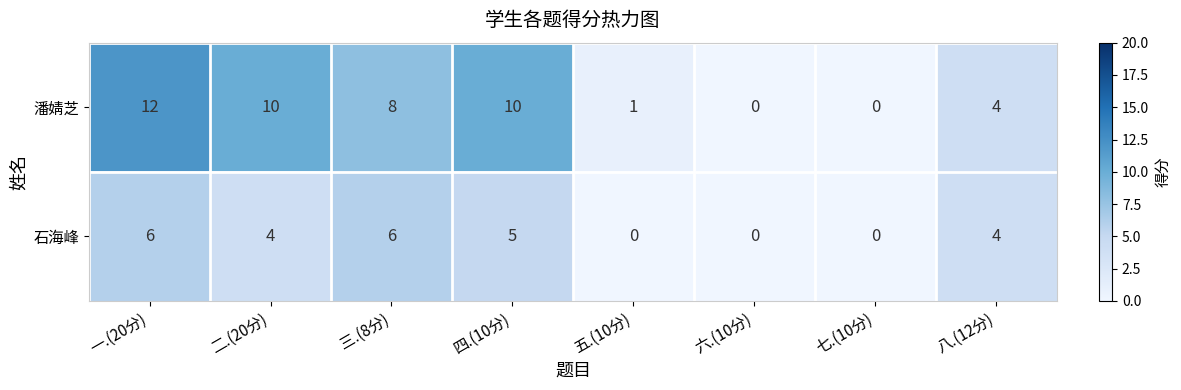

At which category is the sum across all series the highest?

一.(20分)